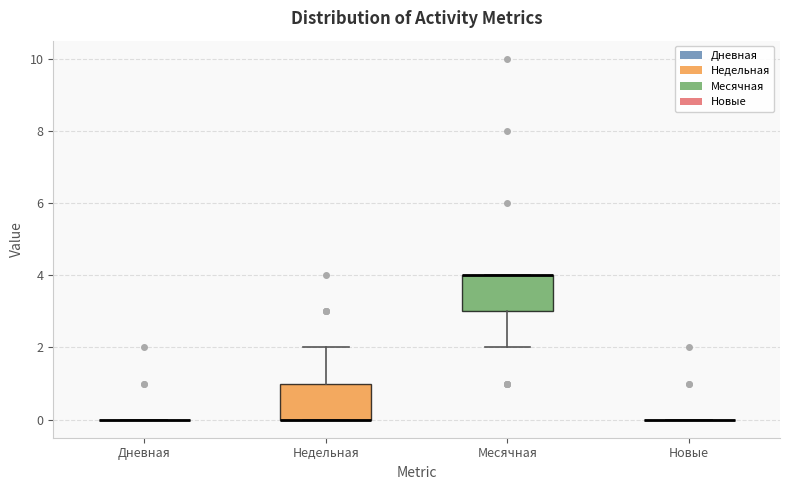

Reading left to right, transcribe this box plot: for each box, give where its median line is, the range the box spans, and where its two whiskers end, as read against the y-axis. The values are not printed on the chart, so give them approximately, as read against the axis.

Дневная: box collapsed to a line at 0, whiskers 0 to 0
Недельная: median 0 (drawn on the box's lower edge), box 0 to 1, whiskers 0 to 2
Месячная: median 4 (drawn on the box's upper edge), box 3 to 4, whiskers 2 to 4
Новые: box collapsed to a line at 0, whiskers 0 to 0